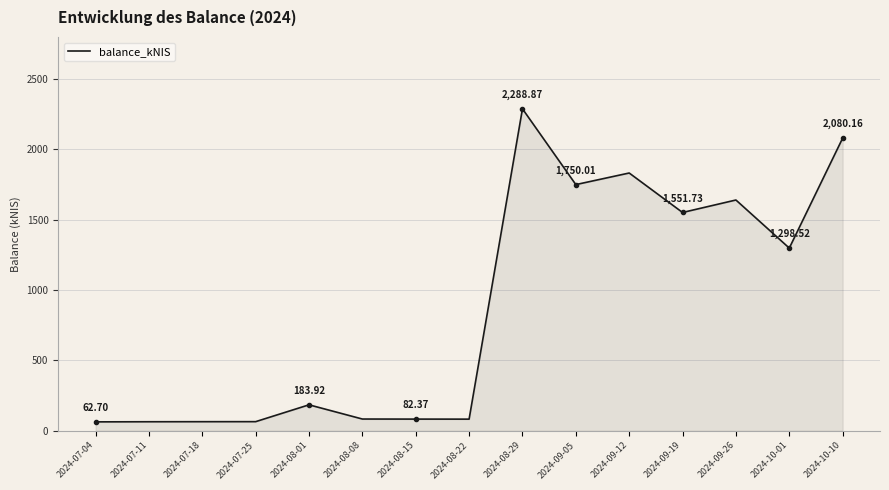

What is the difference between the values at 2024-09-19 and 2024-10-10?

528.4